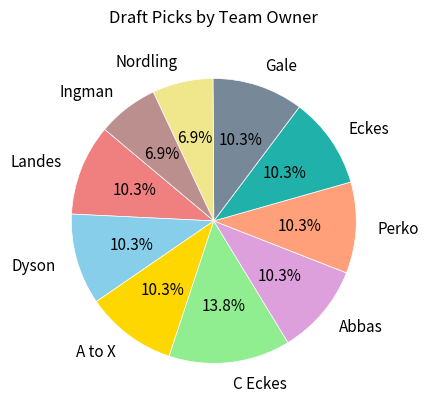

Does C Eckes account for over 50% of the chart?

No